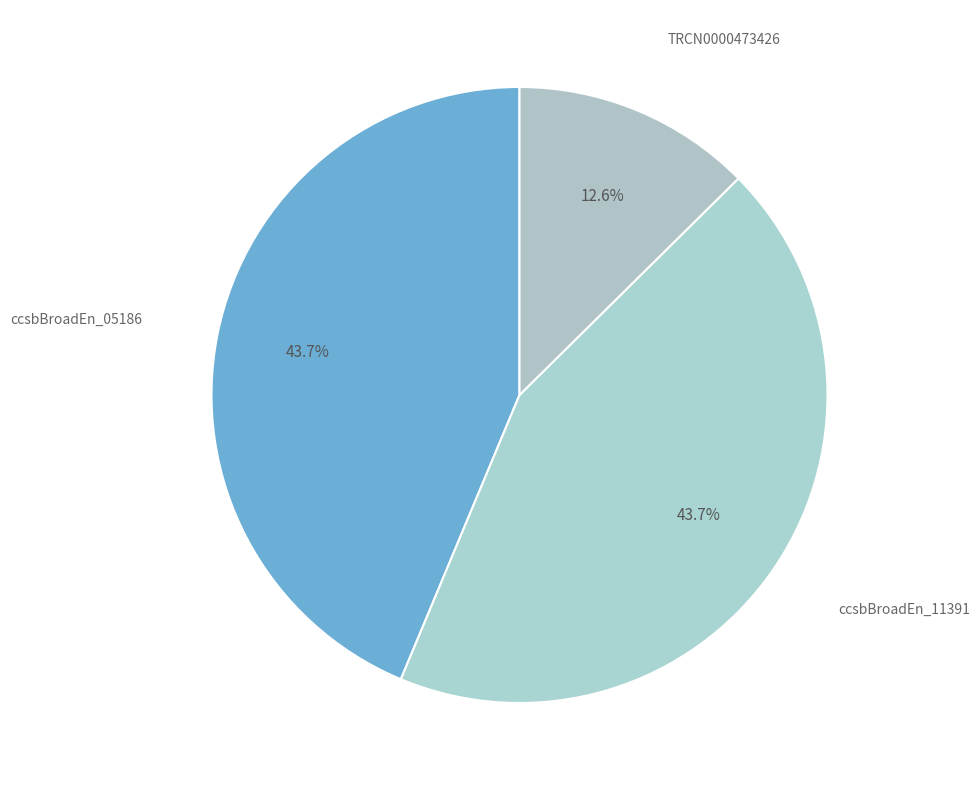

Combined, what portion of the pie is ccsbBroadEn_05186 and ccsbBroadEn_11391?

87.4%